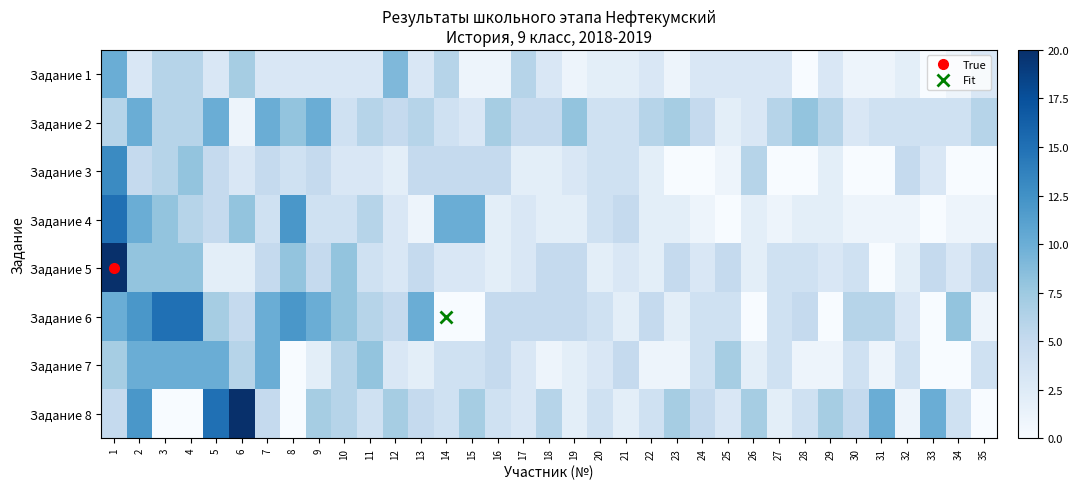

At how many categories does at least one series exceed 1?

35